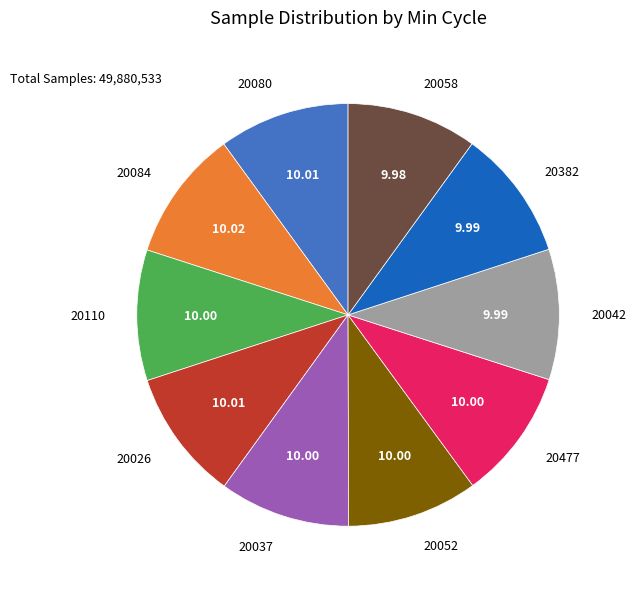

Do 20058 and 20052 together represent more than half of the pie?

No